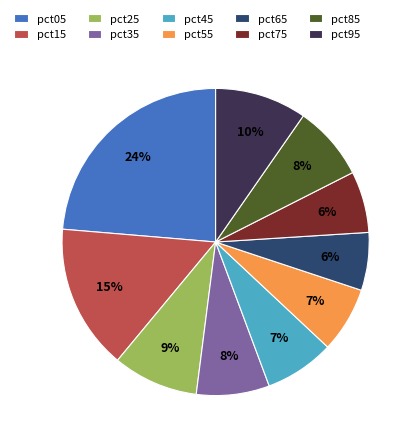

Which slice is the largest?

pct05